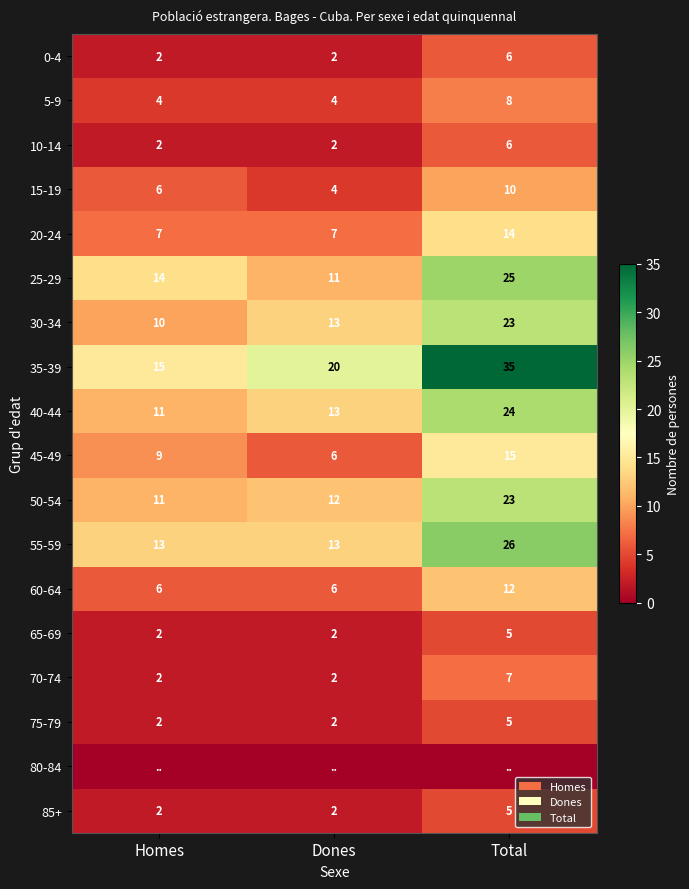

At which category is the sum across all series the highest?

Total